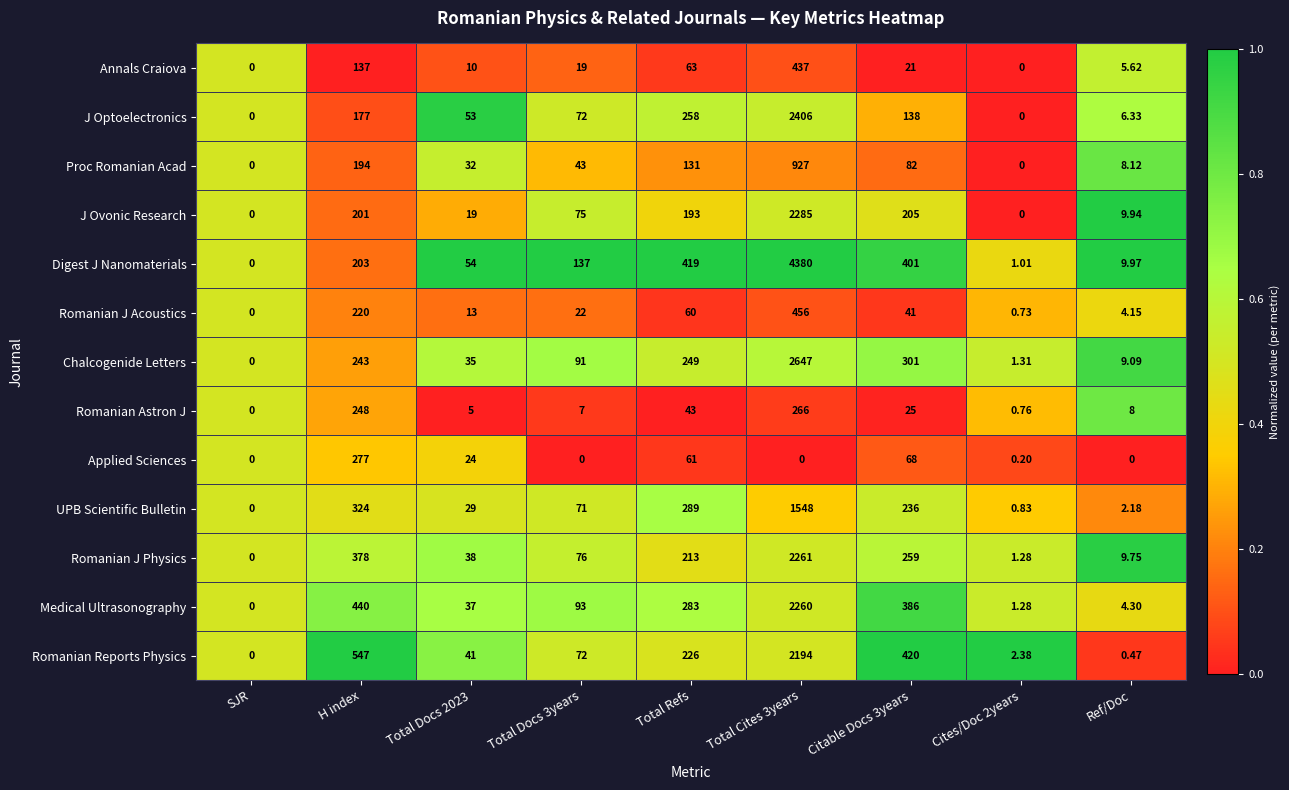

Which series has the widest spread of values?

Digest J Nanomaterials